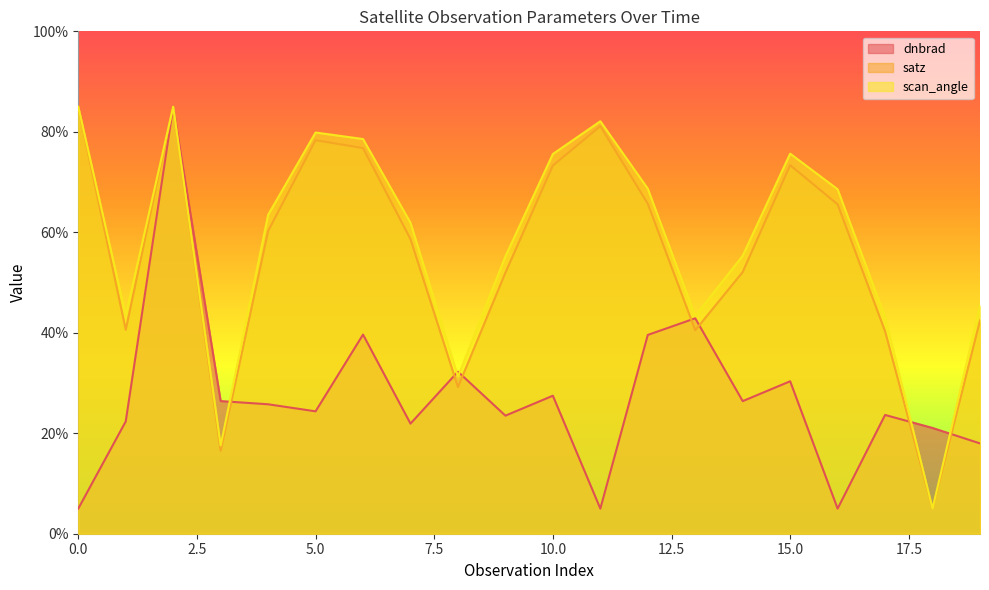

Where is the first local minimum for dnbrad?

5